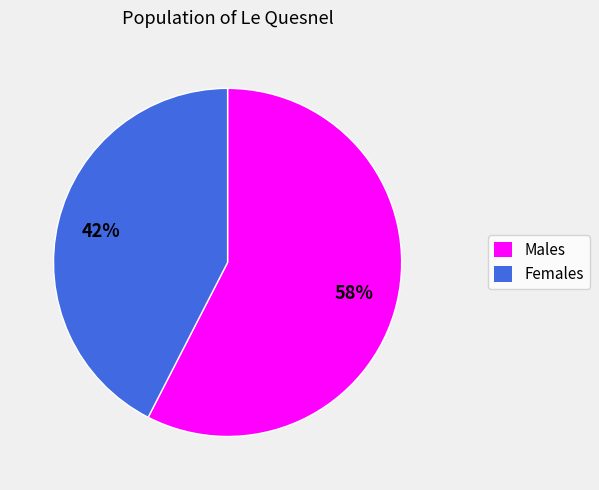

To the nearest percent, what is the average slice percentage?

50%